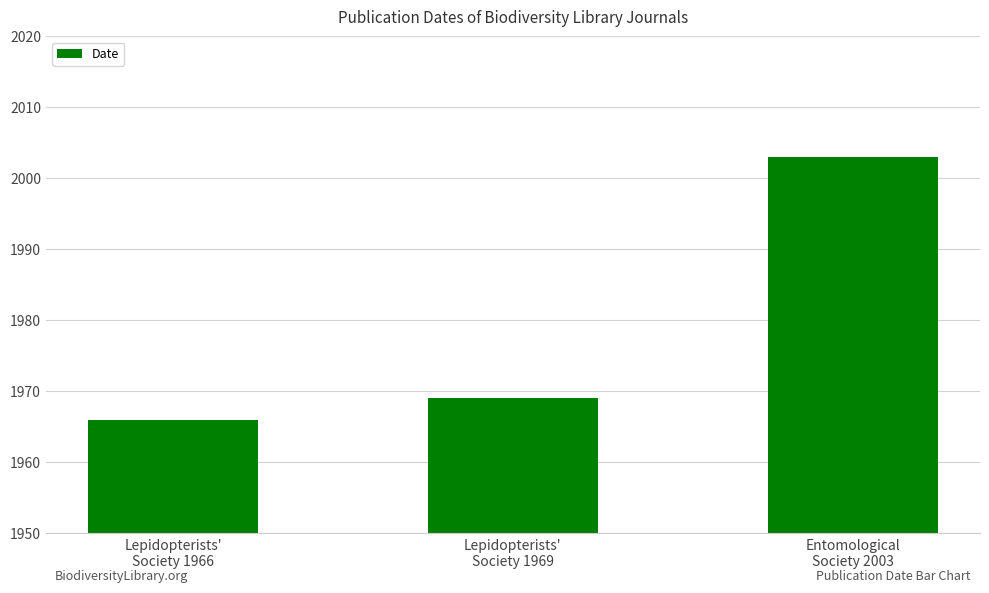

Between Lepidopterists'
Society 1969 and Lepidopterists'
Society 1966, which is larger?

Lepidopterists'
Society 1969